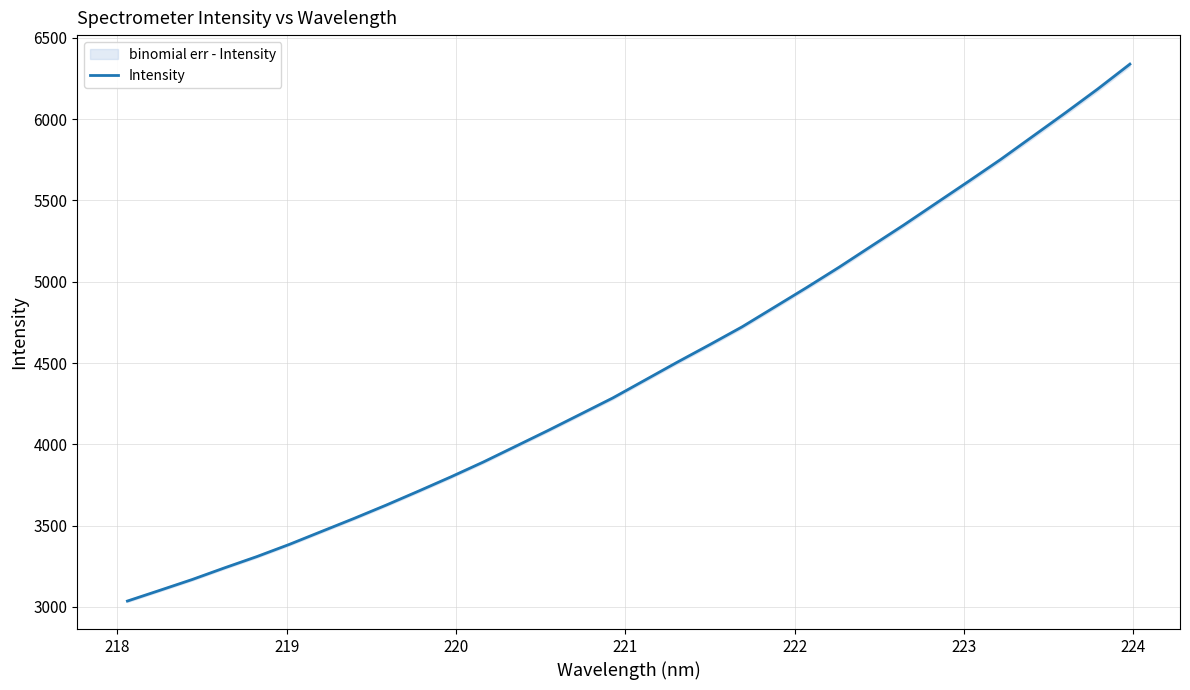

What is the maximum value for Intensity?

6338.4